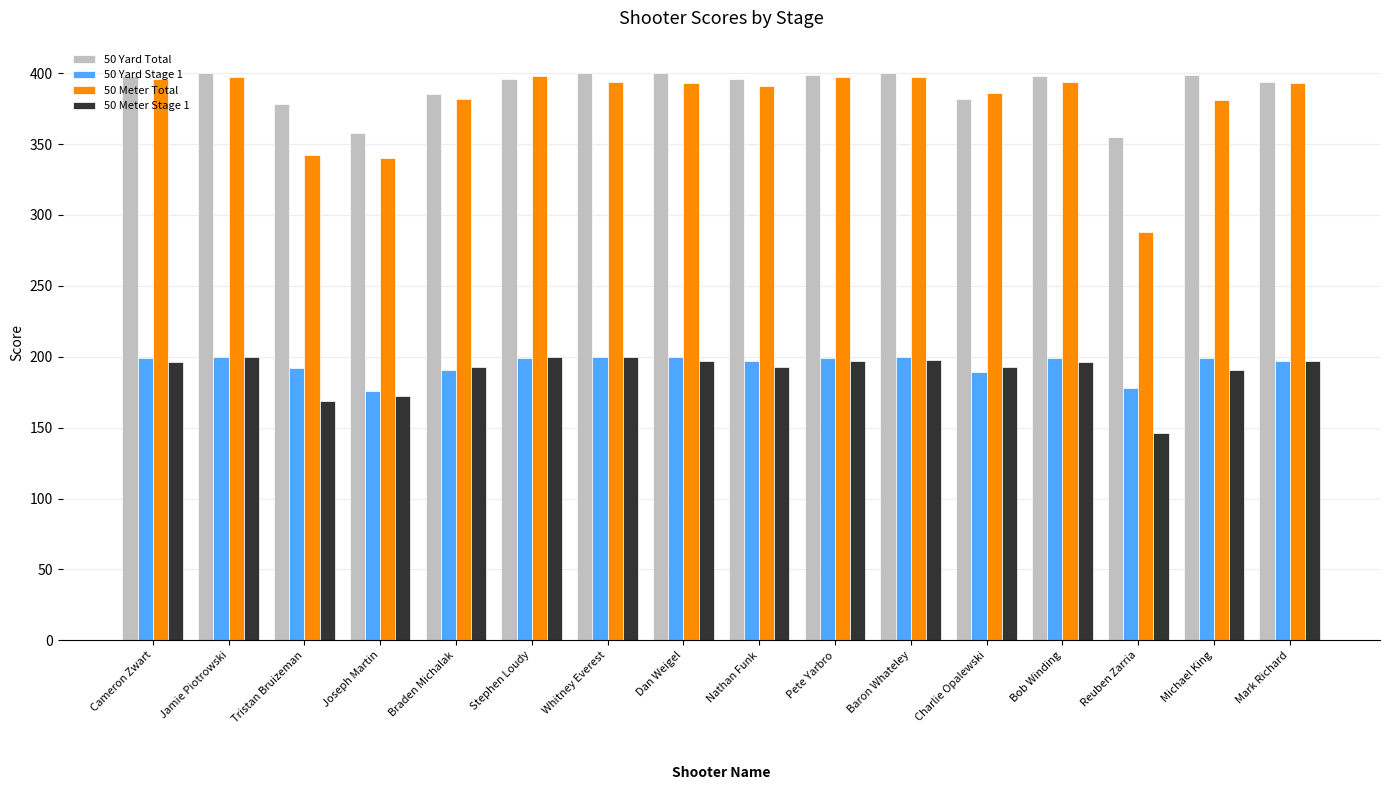

Which series has the largest range (max minus min)?

50 Meter Total